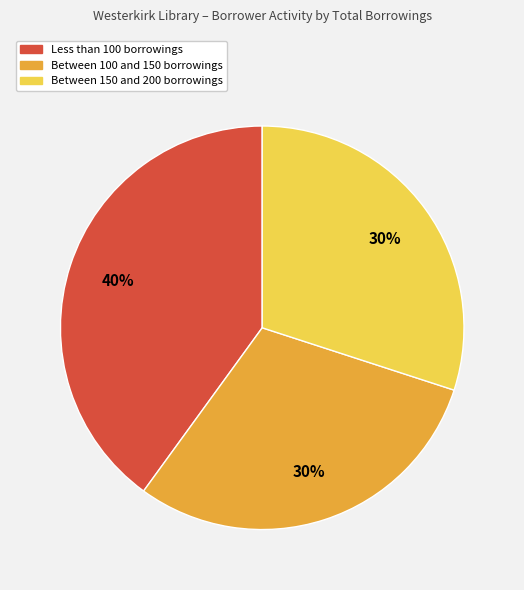

To the nearest percent, what is the difference between the largest and smallest slice percentages?

10%